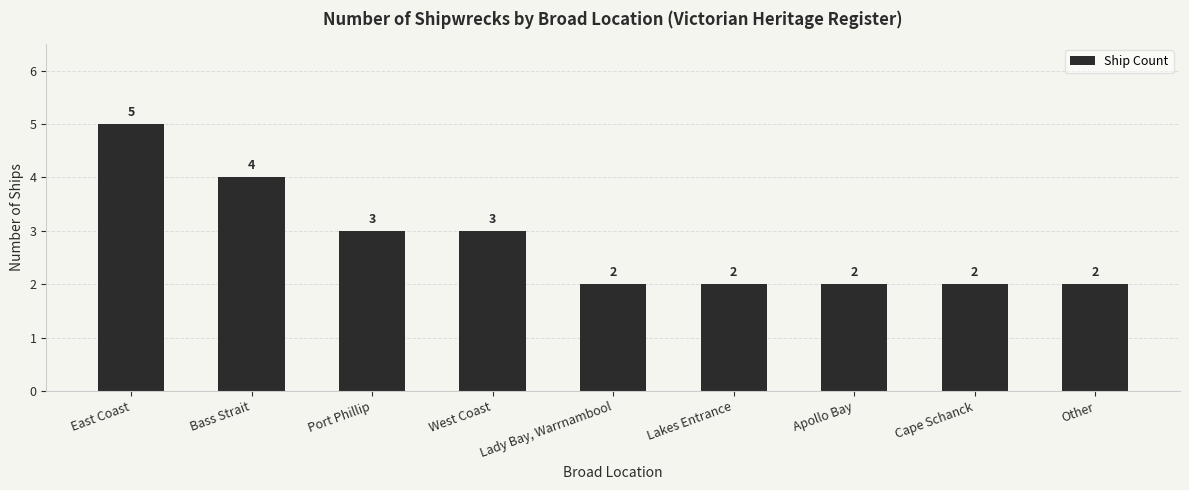

What value does the data have at Port Phillip?

3